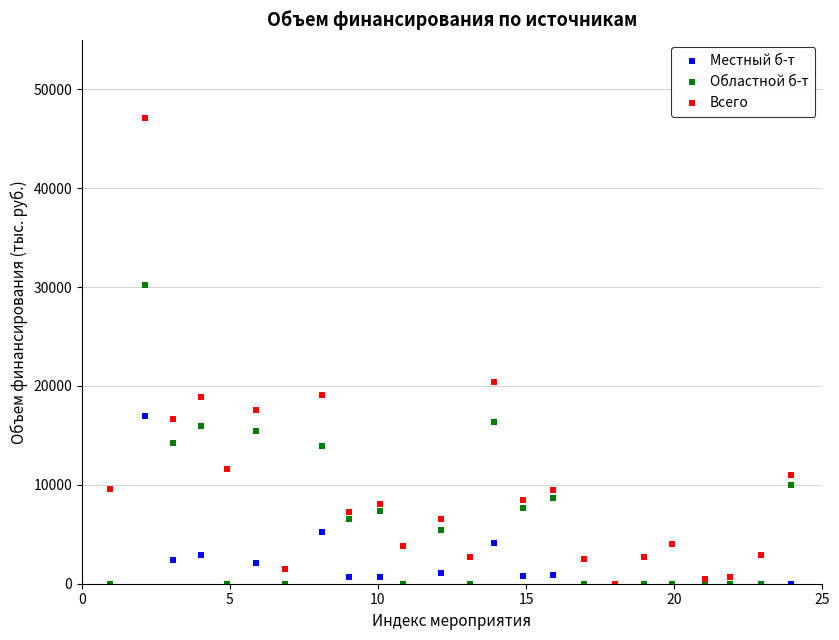

Across all series, what Y value is closest to 23563?

20417.8